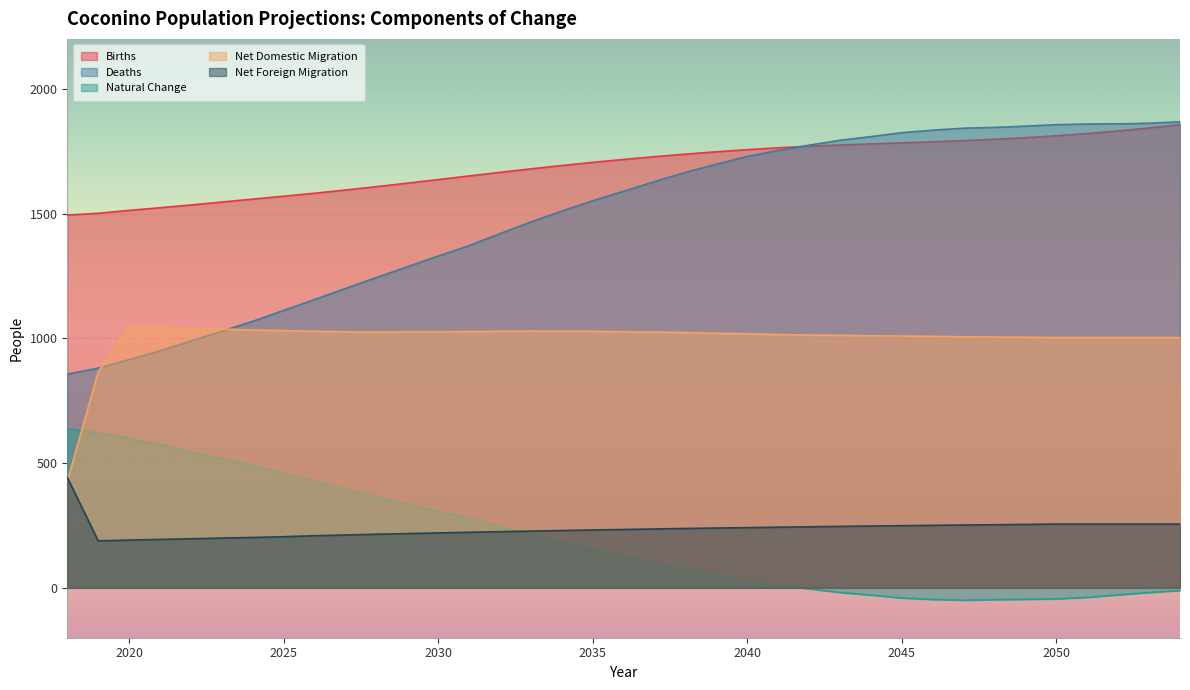

True or false: Deaths has a value of 302.4 at 2026.

False